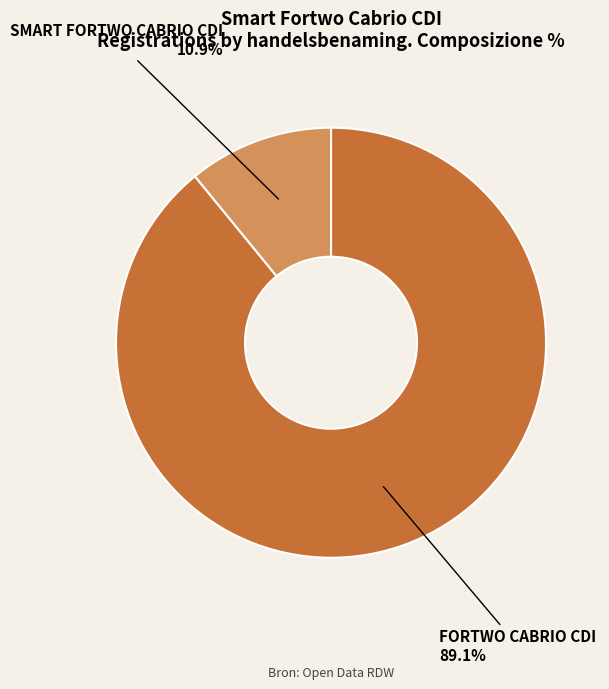

What is the ratio of the value at FORTWO CABRIO CDI to the value at SMART FORTWO CABRIO CDI?

8.2